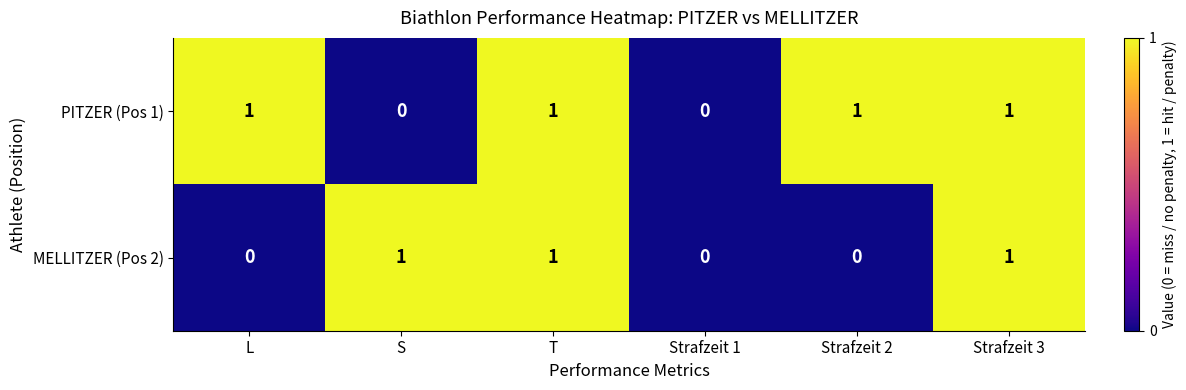

What is the sum of all PITZER (Pos 1) values?

4